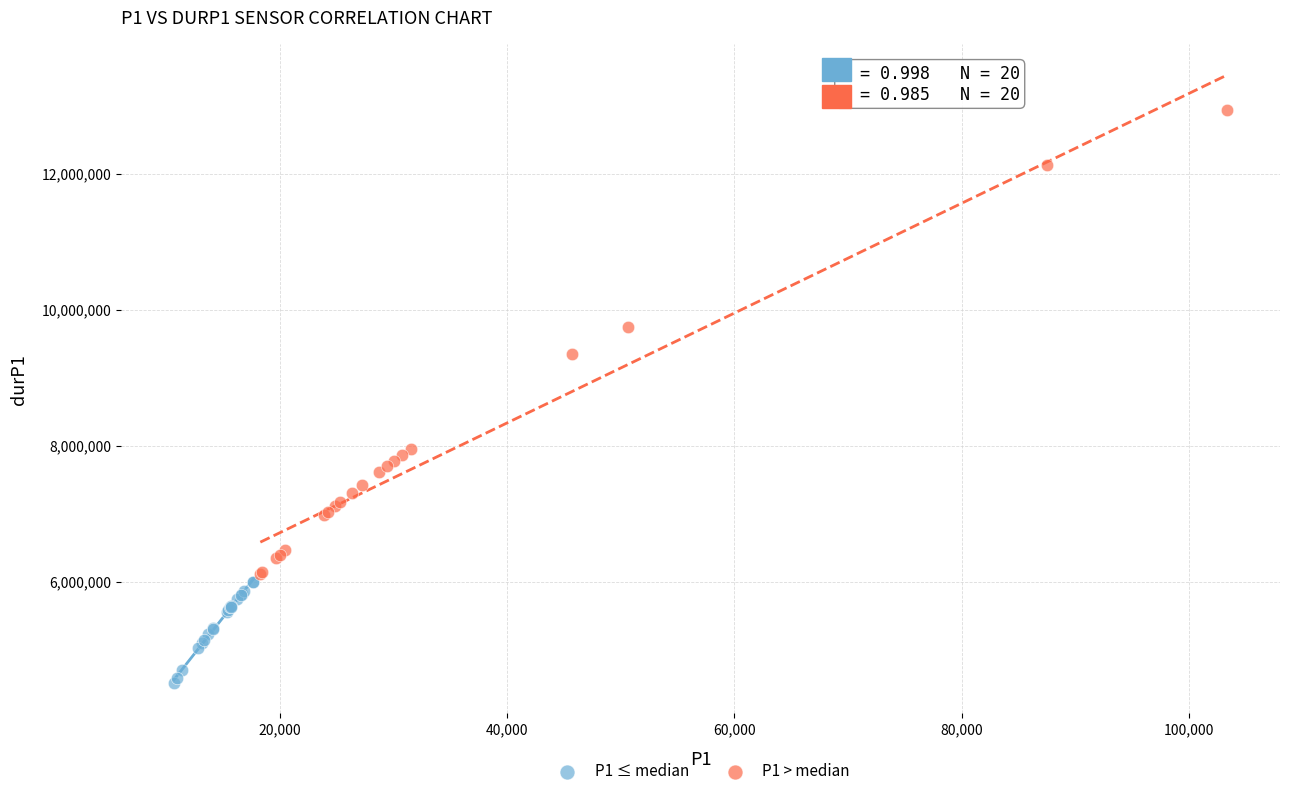

Which series contains the lowest Y value?

P1 ≤ median